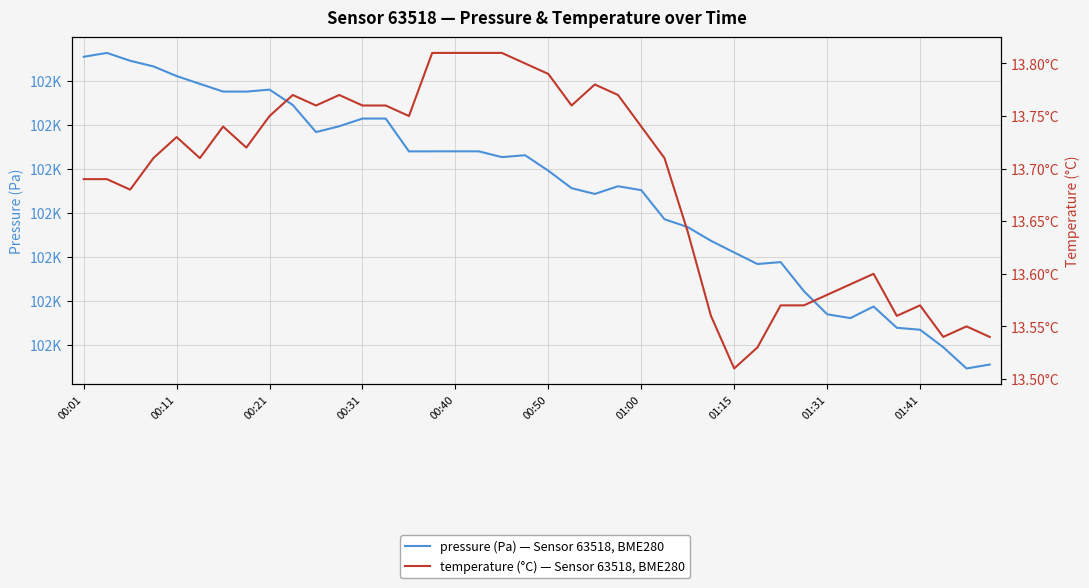

Is the value of pressure at 15 greater than the value of temperature at 01:00?

Yes